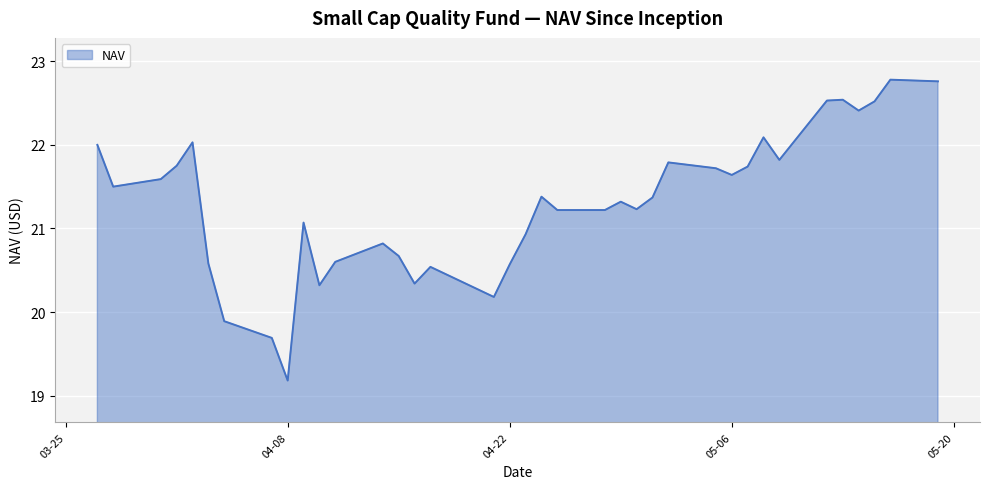

What is the difference between the maximum and minimum values?

3.6